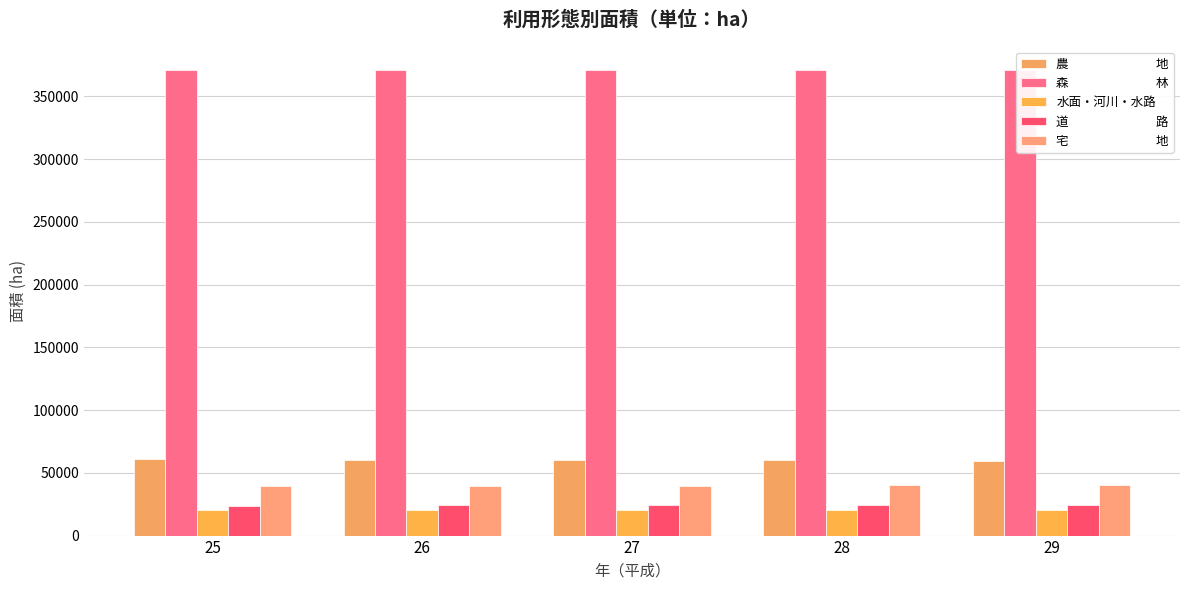

How many groups of bars are there?

5